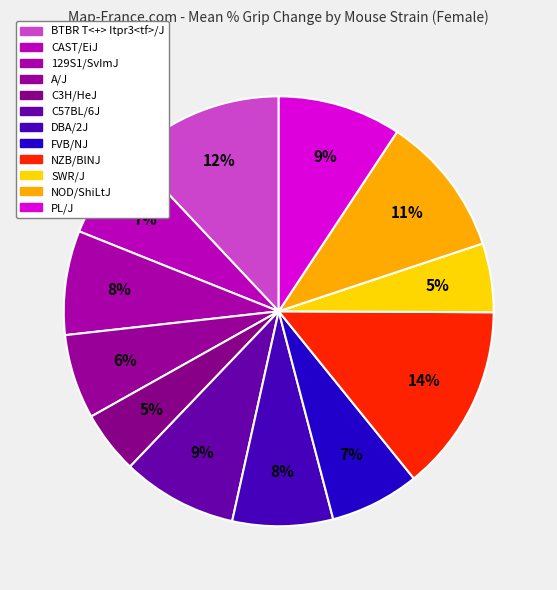

Combined, what portion of the pie is FVB/NJ and DBA/2J?

14.3%